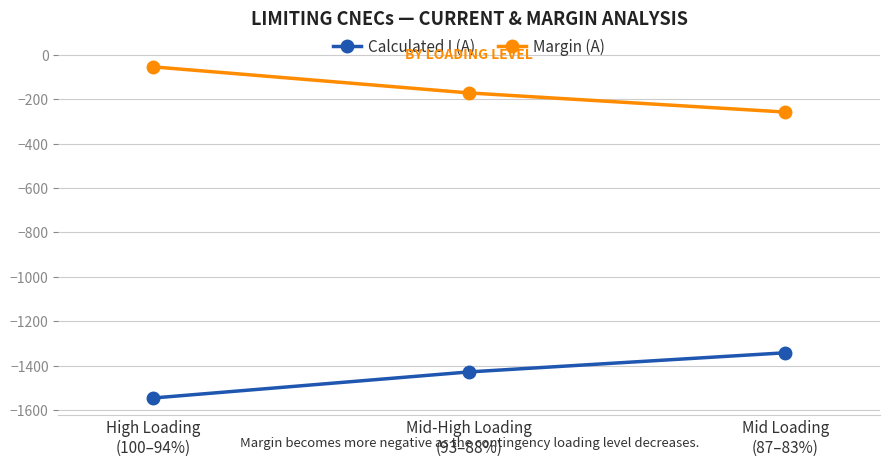

What is the label of the 1st point from the right?

Mid Loading
(87–83%)